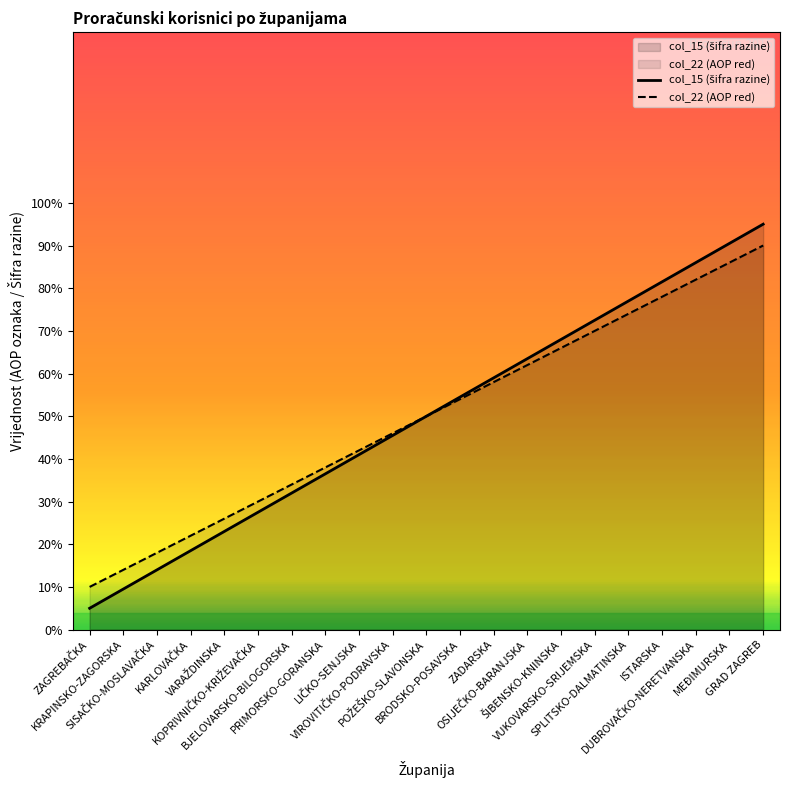

How many data points in col_22 (AOP red) are less than 50?

10